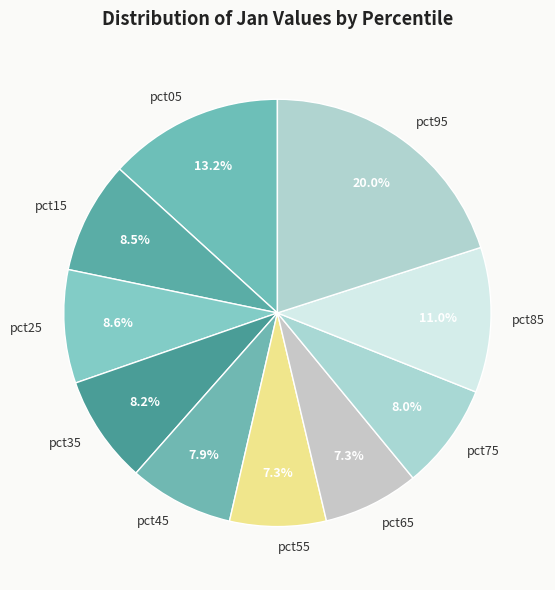

To the nearest percent, what is the combined percentage of pct45 and pct15?

16%